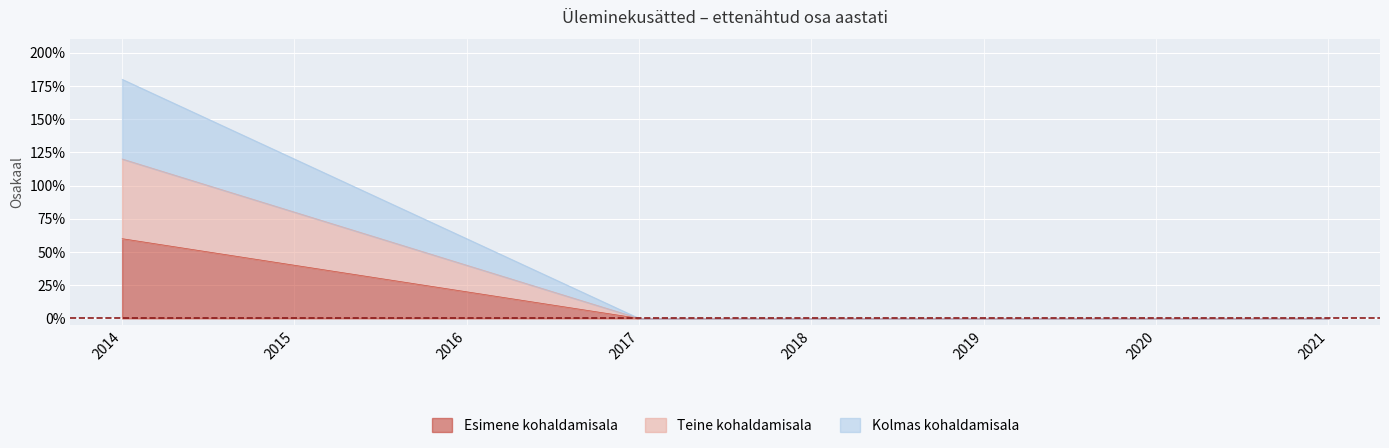

At which category does the chart reach its peak across all series?

2014